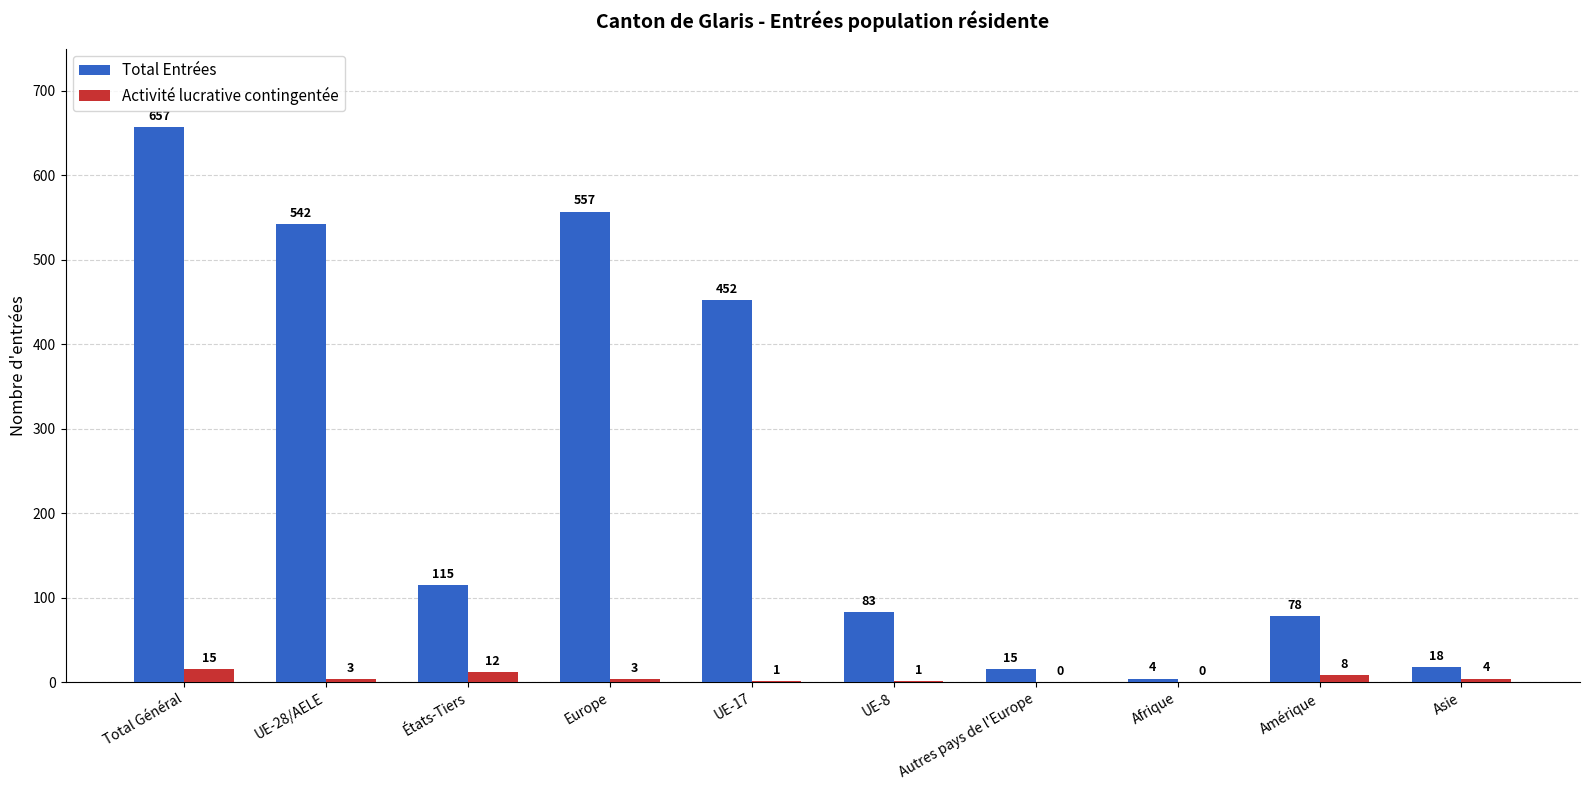

Which category has the highest value in the Total Entrées series?

Total Général